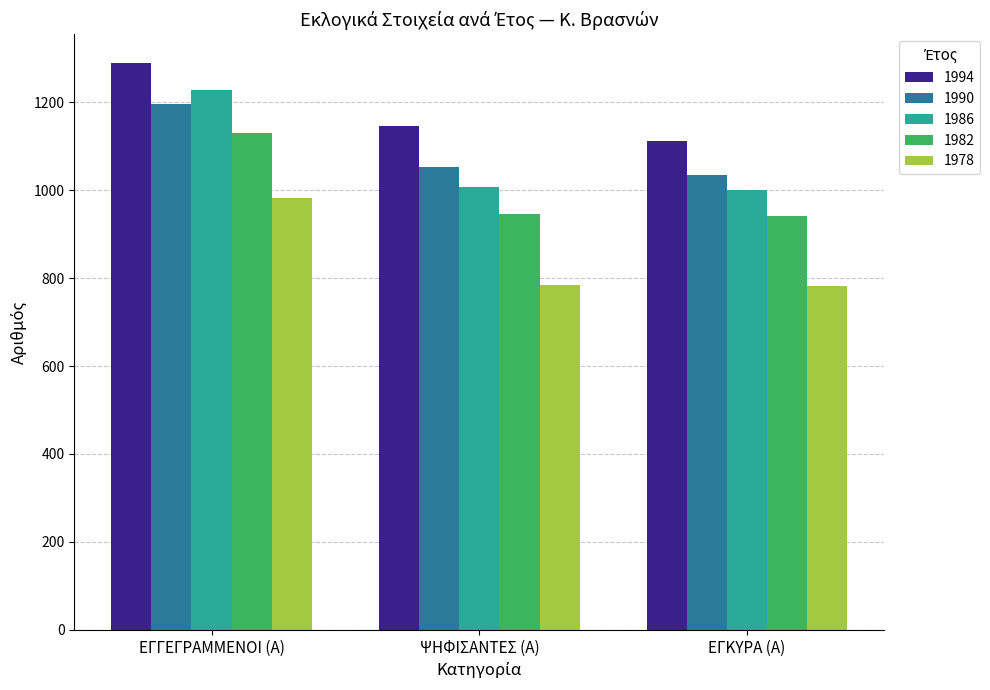

At ΕΓΚΥΡΑ (Α), list the series in order from largest to smallest.

1994, 1990, 1986, 1982, 1978